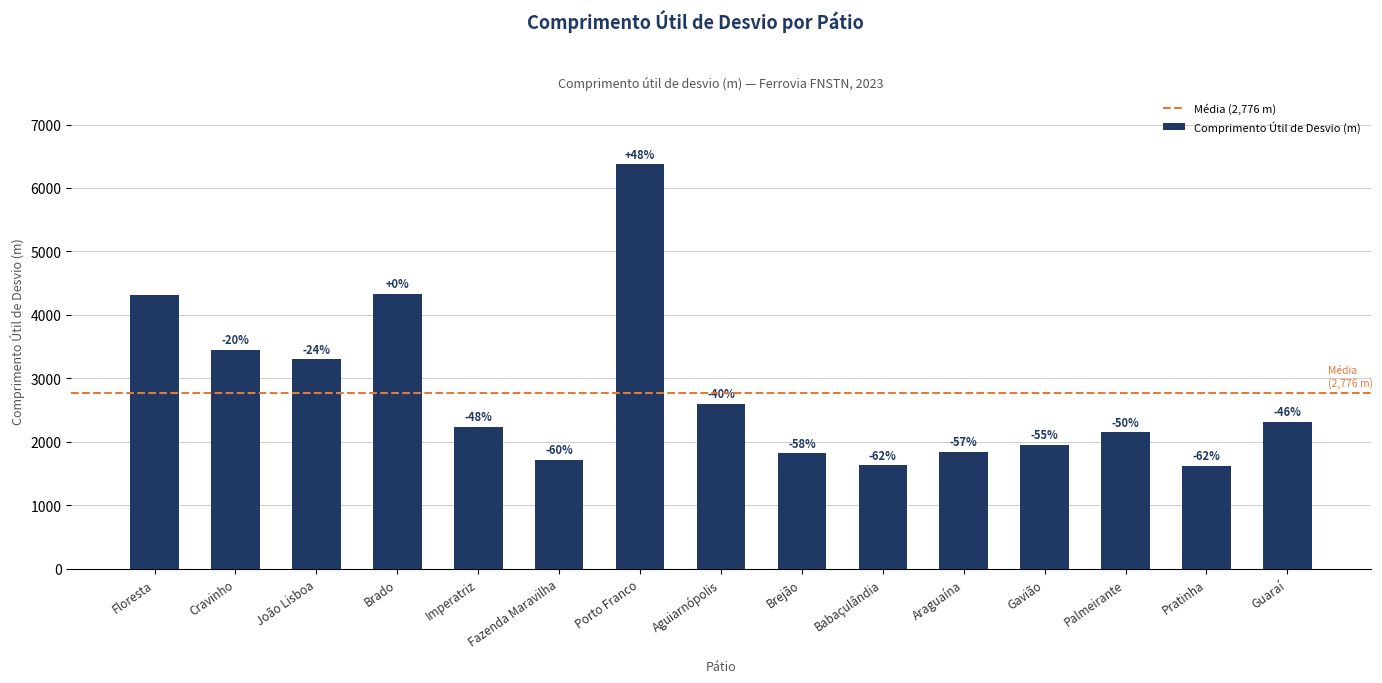

Where does the data first go above 2234?

Floresta